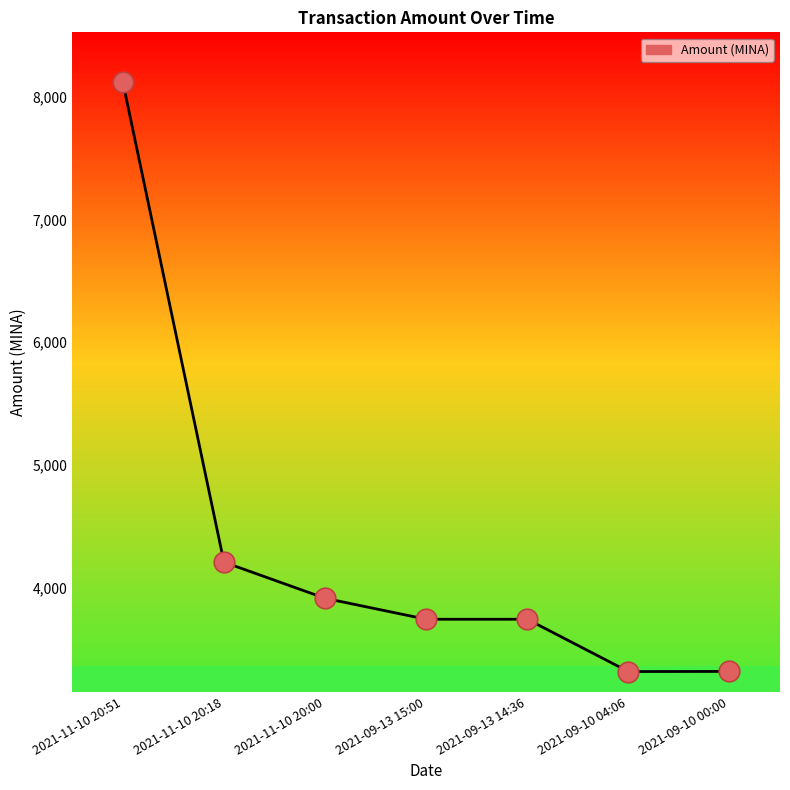

Which has a higher value, 2021-09-10 04:06 or 2021-09-13 14:36?

2021-09-13 14:36